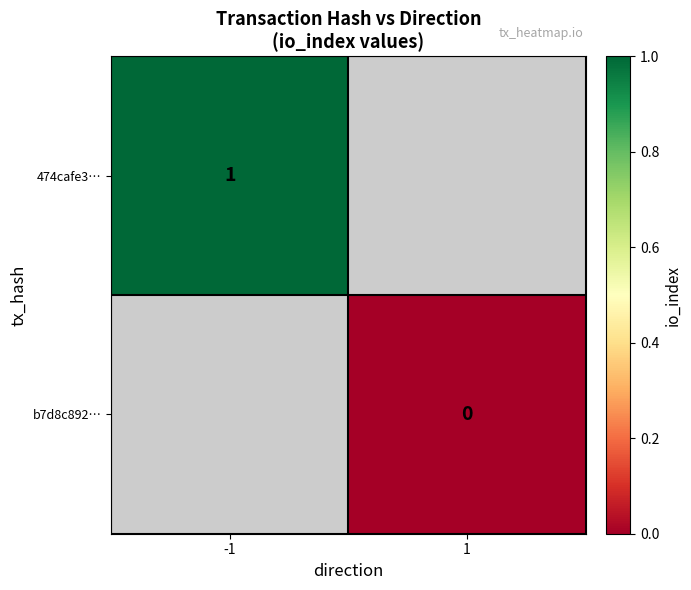

Is it true that 474cafe3… equals 0 at -1?

False